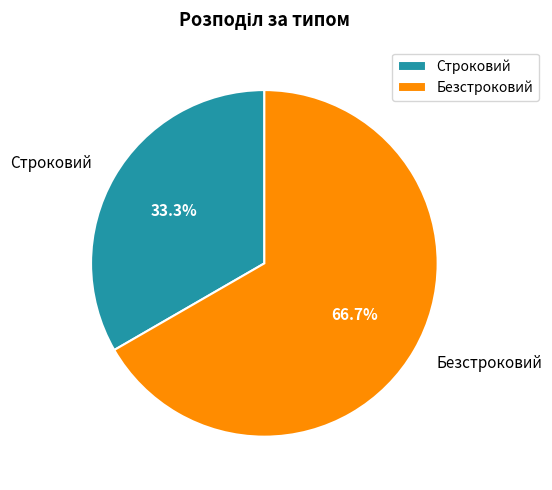

How many segments does this pie chart have?

2